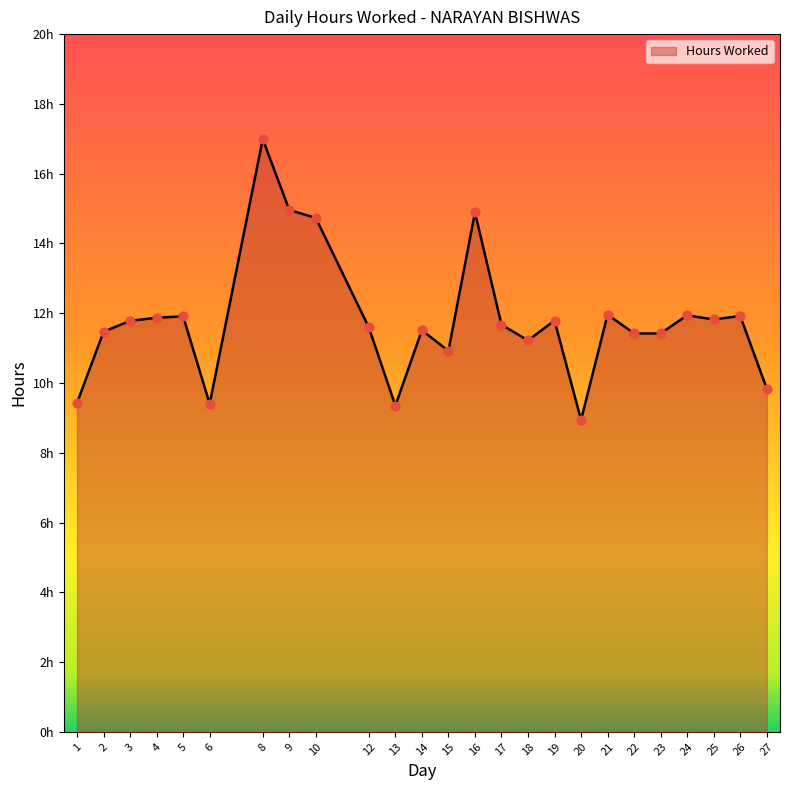

Is this an area chart (filled region under the line)?

Yes